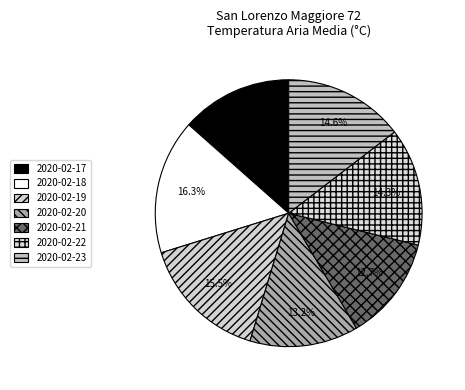

Does any single category account for the majority?

No